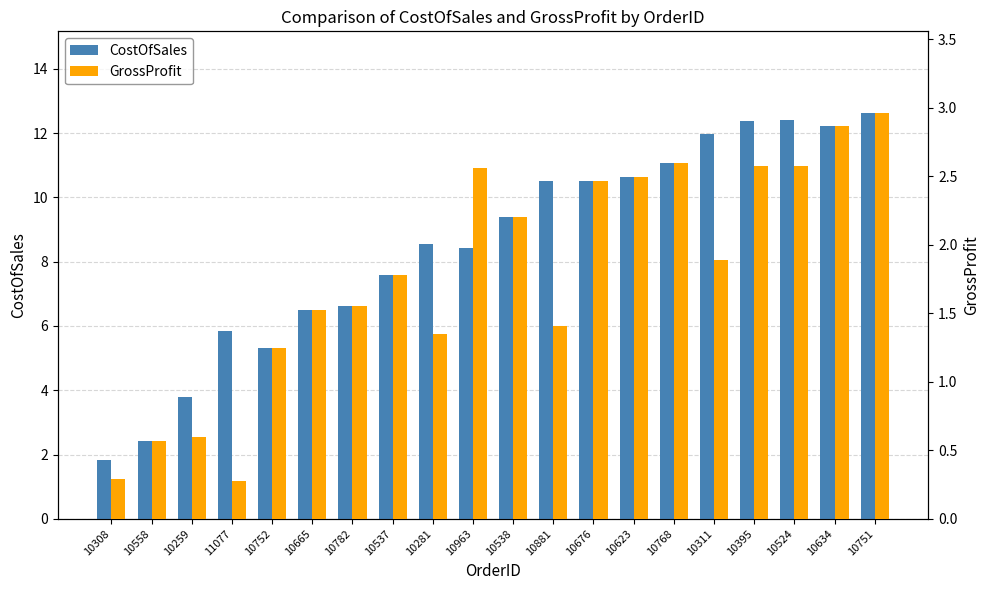

Reading left to right, extract all data points from this chart.

CostOfSales: 1.8	2.4	3.8	5.8	5.3	6.5	6.6	7.6	8.6	8.4	9.4	10.5	10.5	10.6	11.1	12.0	12.4	12.4	12.2	12.6
GrossProfit: 0.3	0.6	0.6	0.3	1.2	1.5	1.6	1.8	1.3	2.6	2.2	1.4	2.5	2.5	2.6	1.9	2.6	2.6	2.9	3.0